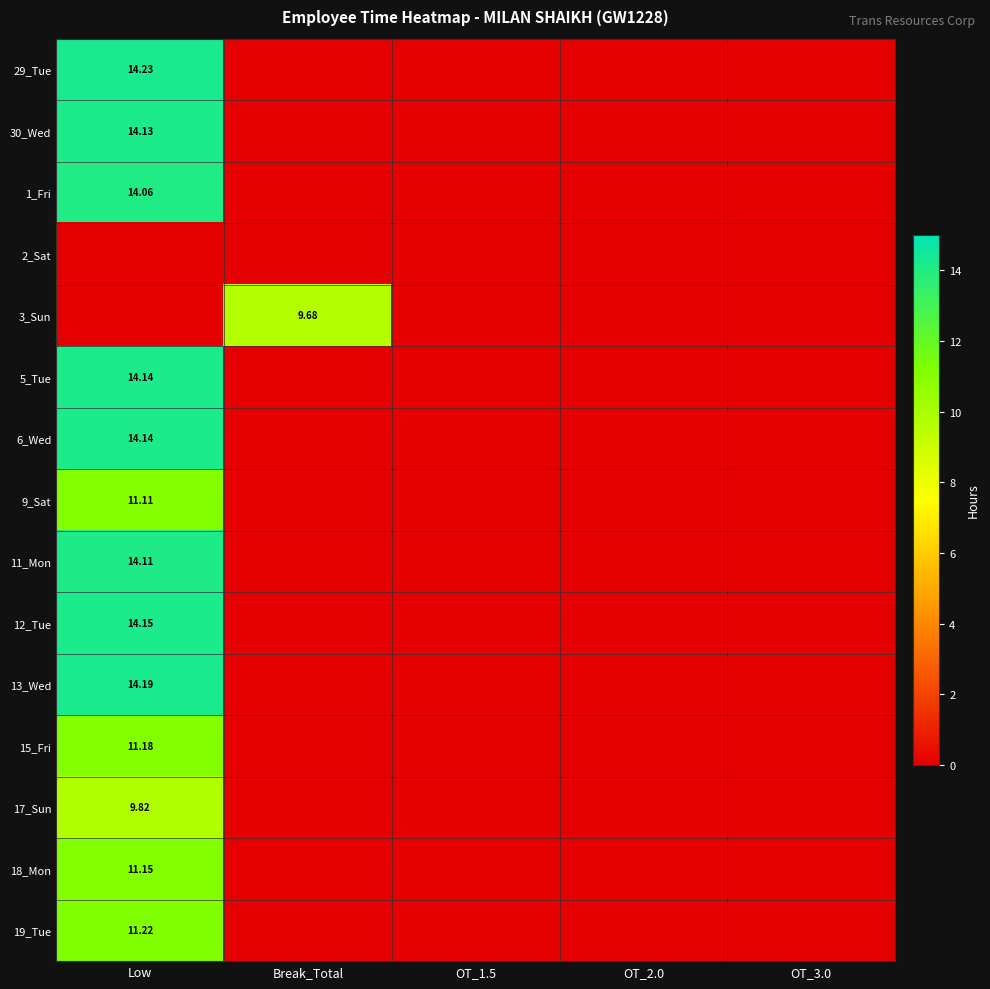

Rank the series at OT_2.0 from lowest to highest value.

29_Tue, 30_Wed, 1_Fri, 2_Sat, 3_Sun, 5_Tue, 6_Wed, 9_Sat, 11_Mon, 12_Tue, 13_Wed, 15_Fri, 17_Sun, 18_Mon, 19_Tue